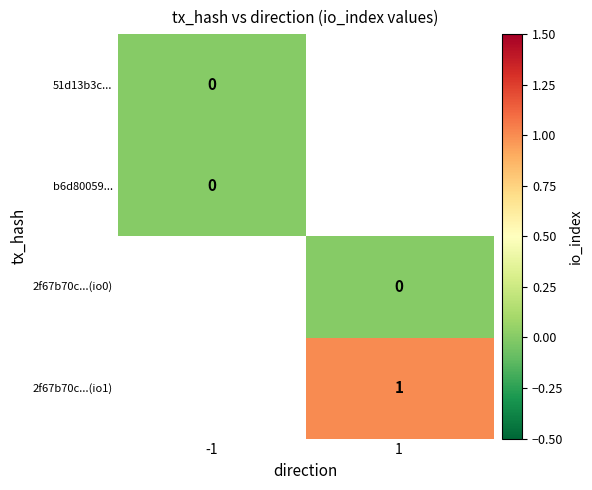

Which has a higher value, -1 or 1?

1